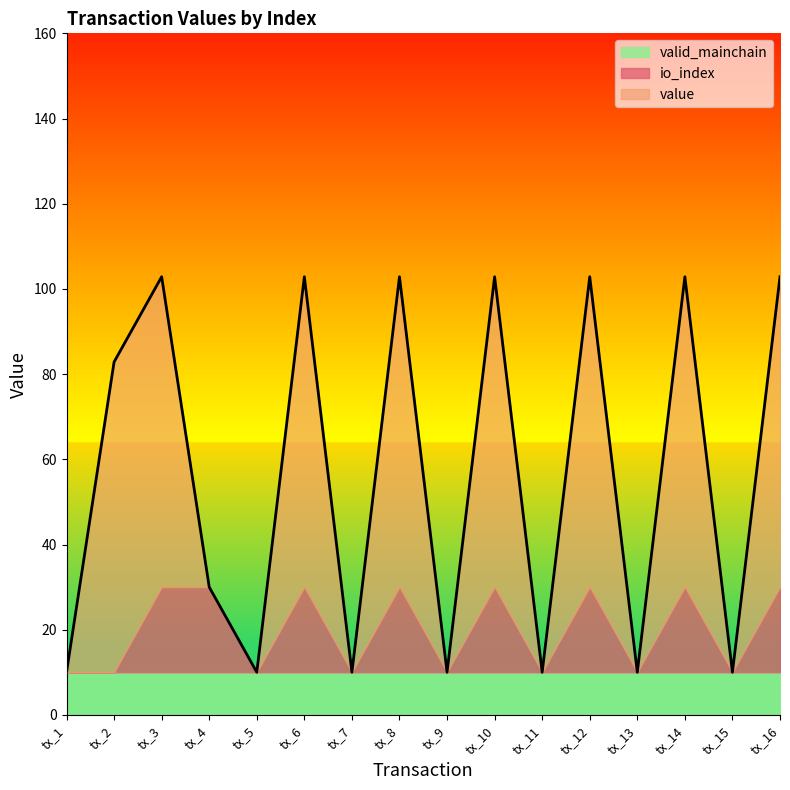

What is the total value across all series at tx_16?

102.9